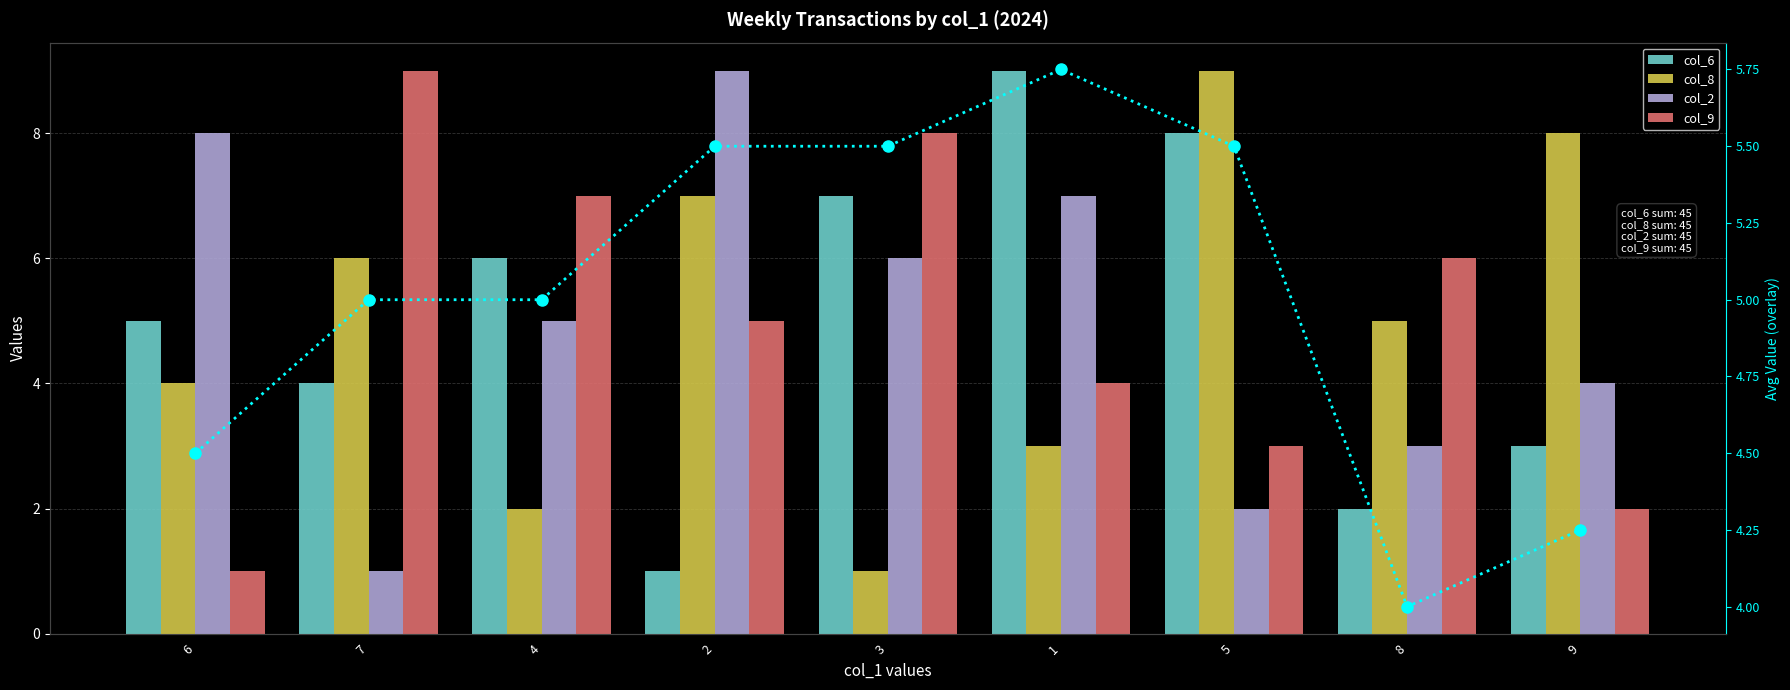

At which category is the sum across all series the highest?

1